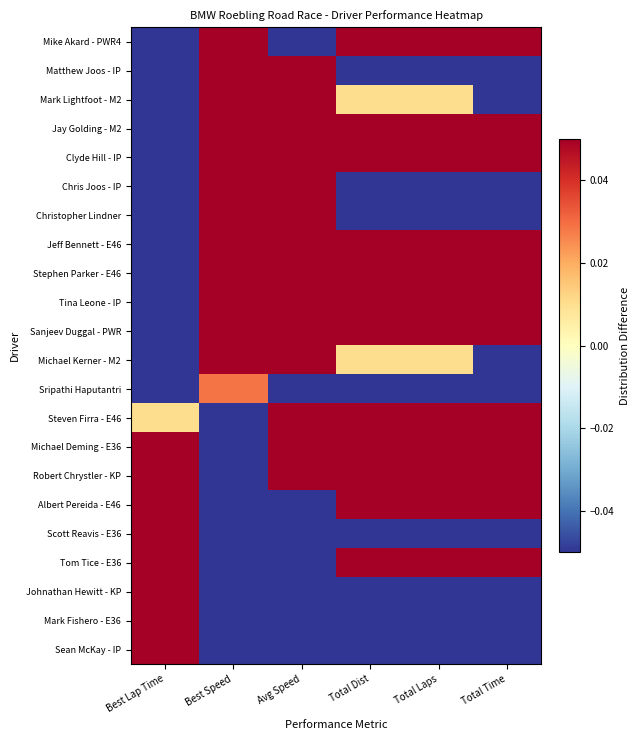

What is the total value across all series at Total Dist?

0.2